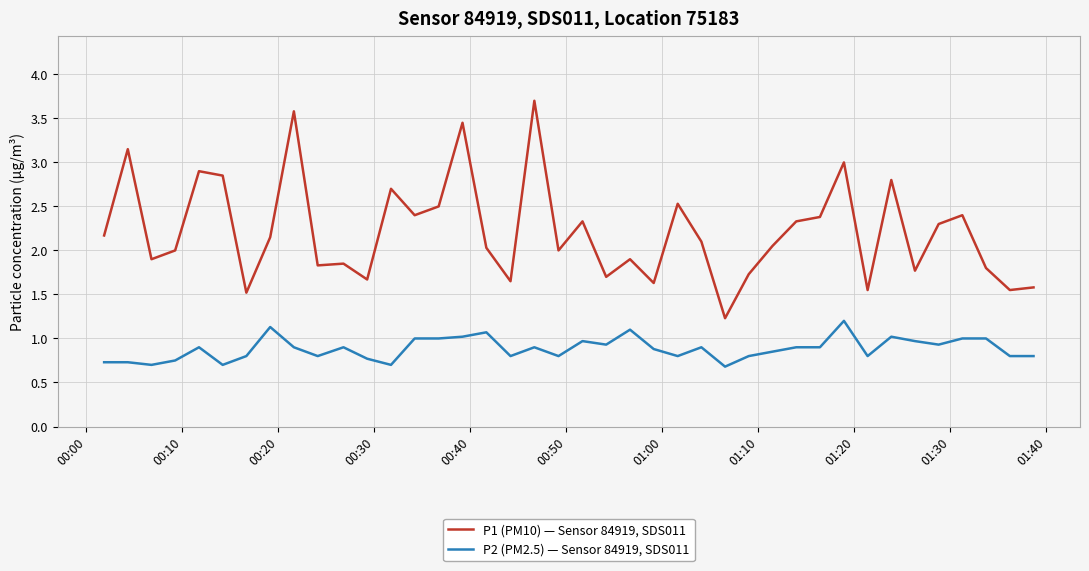

In P1 (PM10) — Sensor 84919, SDS011, how many points are higher than both neighbors (excluding endpoints)?

13